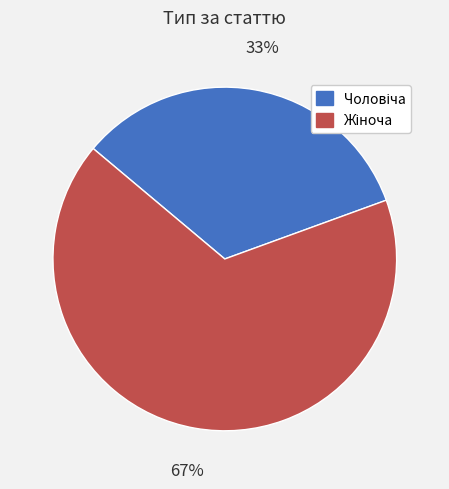

Does any single category account for the majority?

Yes